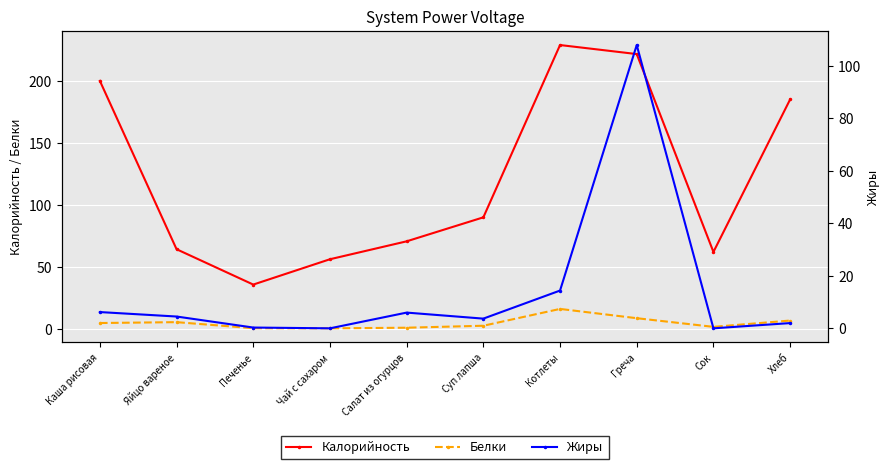

What is the label of the 1st point from the right?

Хлеб